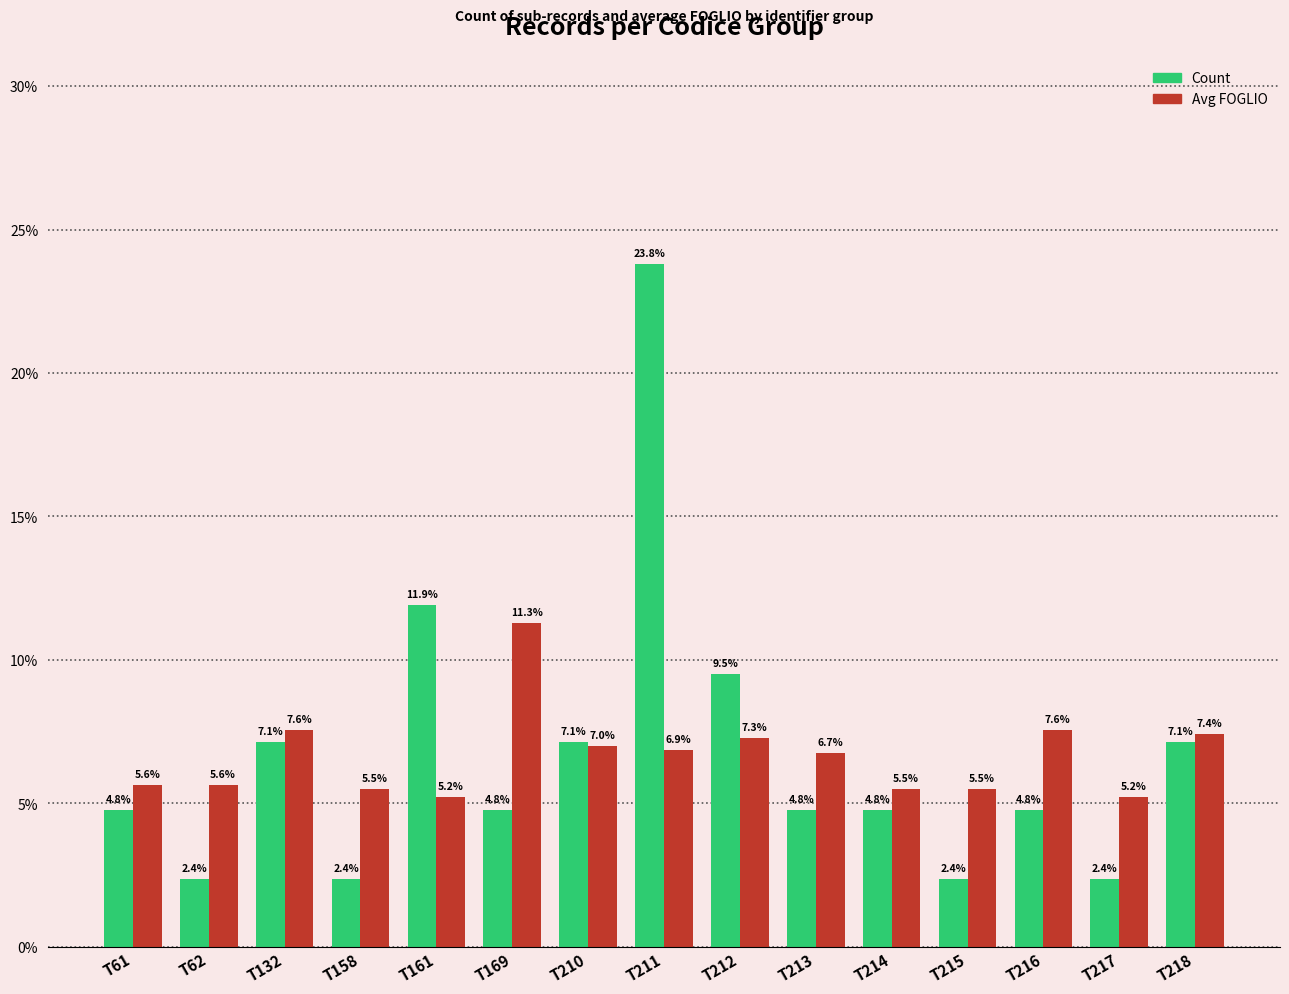

Does the chart contain any negative values?

No